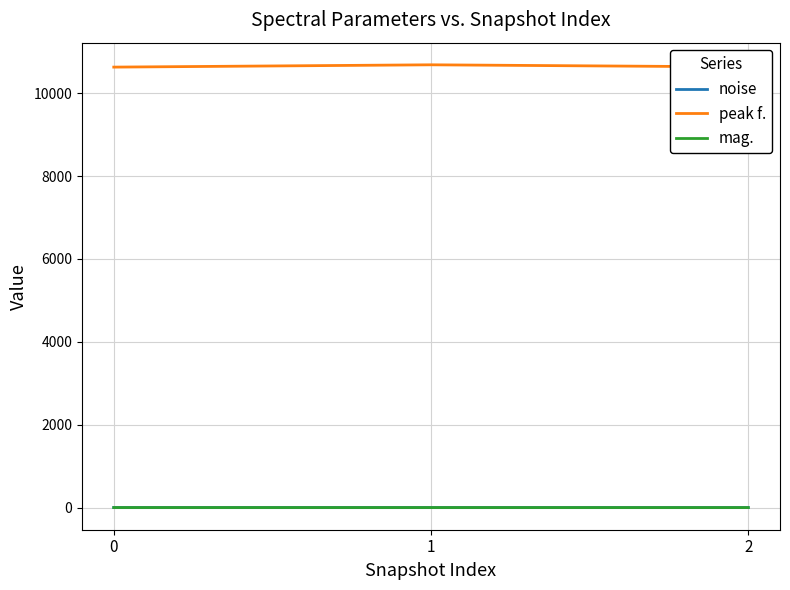

True or false: mag. has a value of 2.8 at 0.

True